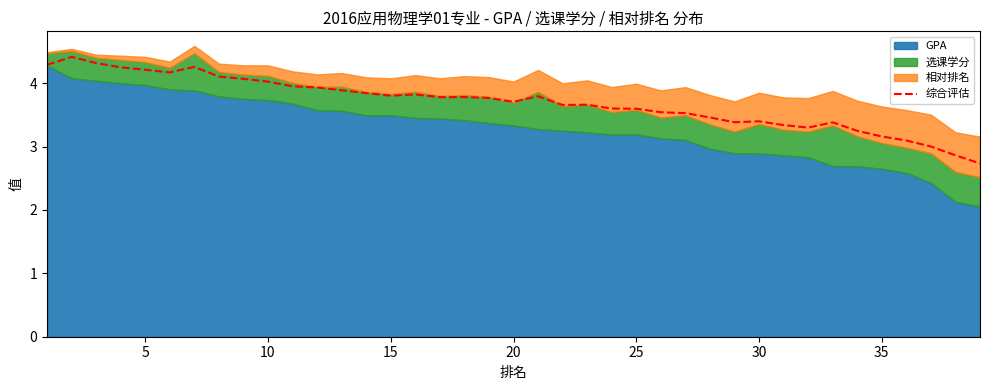

Reading left to right, what are all the values shown in this chart?

4.3	4.4	4.3	4.3	4.2	4.2	4.3	4.1	4.1	4.0	4.0	3.9	3.9	3.8	3.8	3.8	3.8	3.8	3.8	3.7	3.8	3.7	3.7	3.6	3.6	3.5	3.5	3.5	3.4	3.4	3.3	3.3	3.4	3.2	3.2	3.1	3.0	2.9	2.7